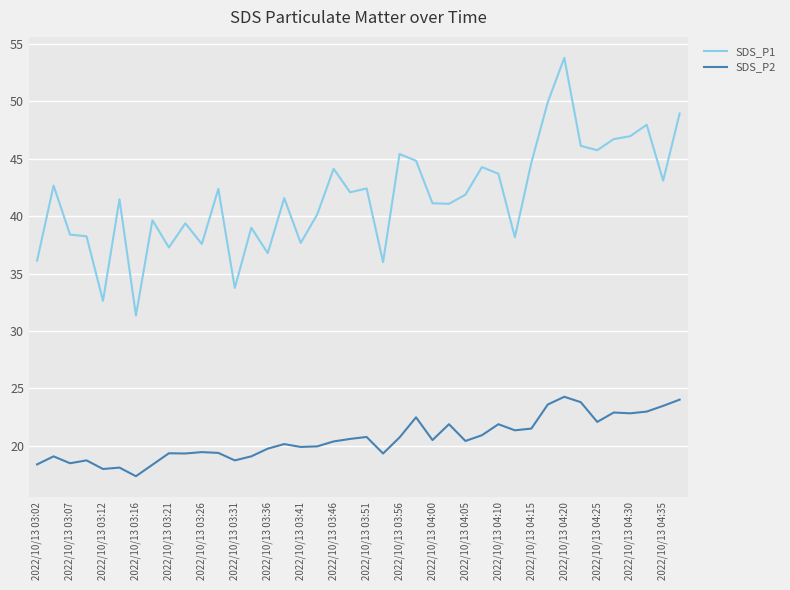

Which series has the largest total across all categories?

SDS_P1